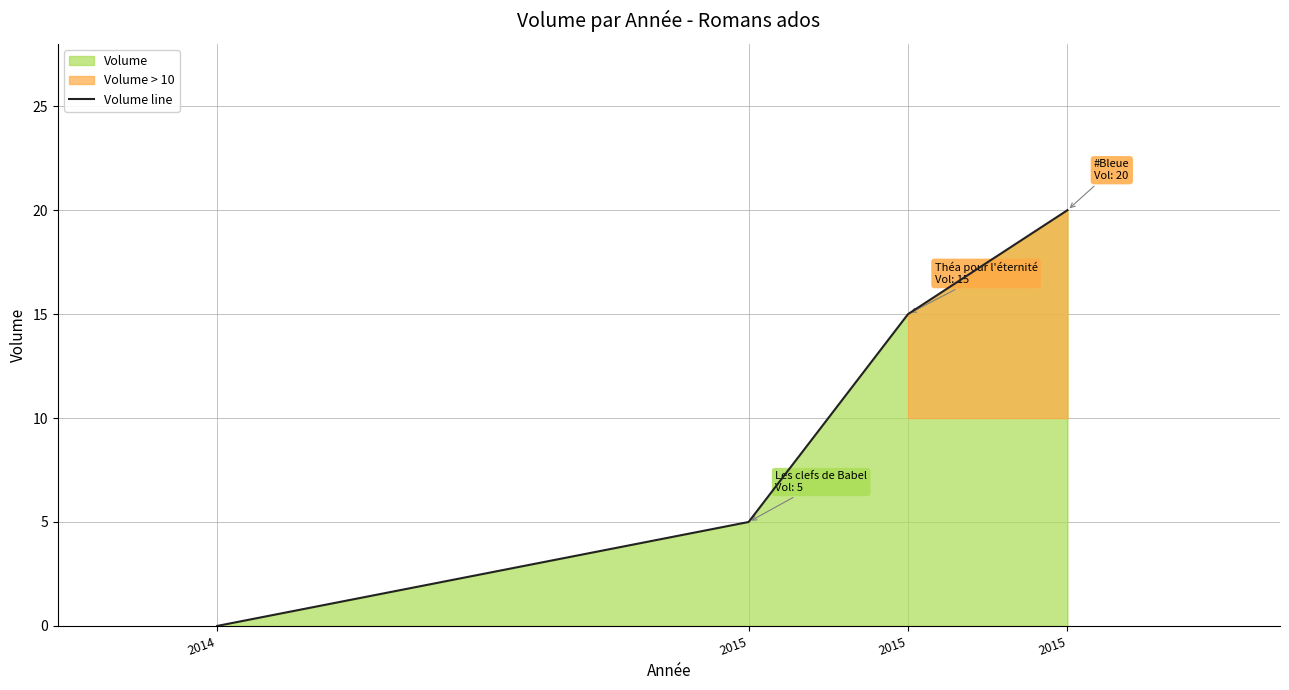

What is the difference between the values at 2014 and 2015?

20